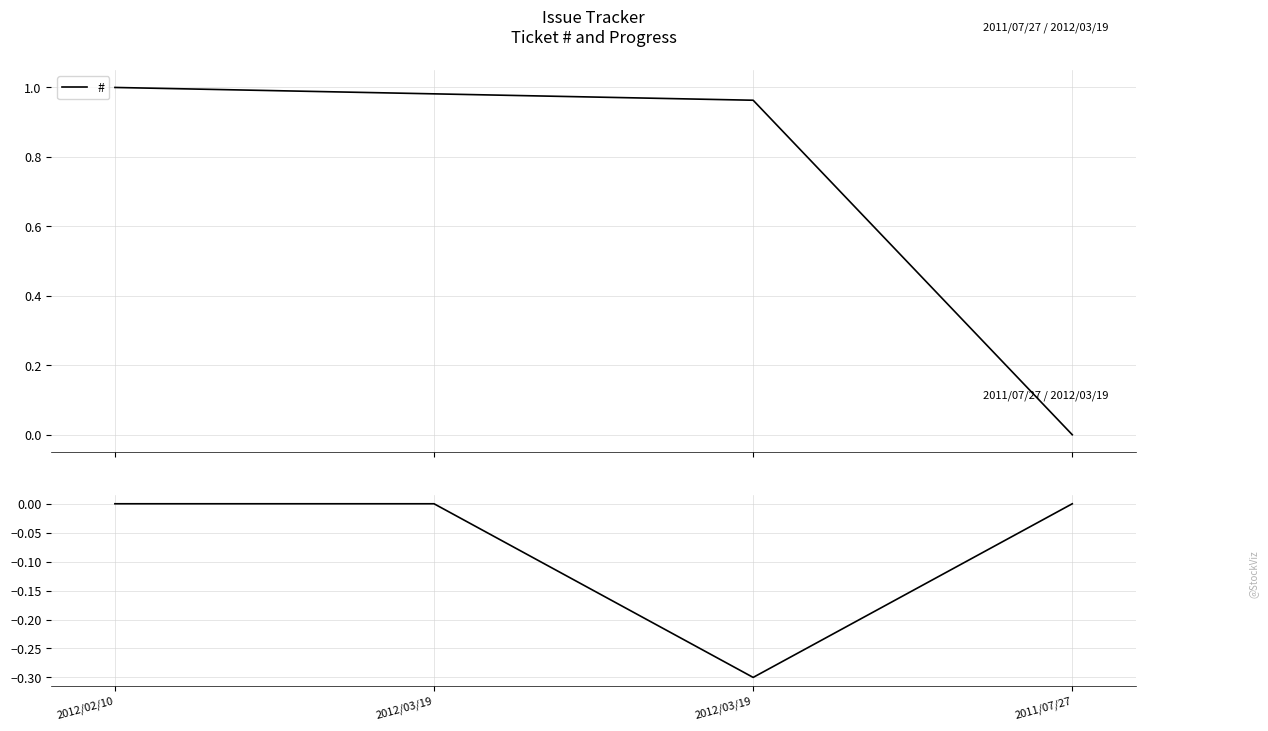

How many values in the # series exceed 0?

3